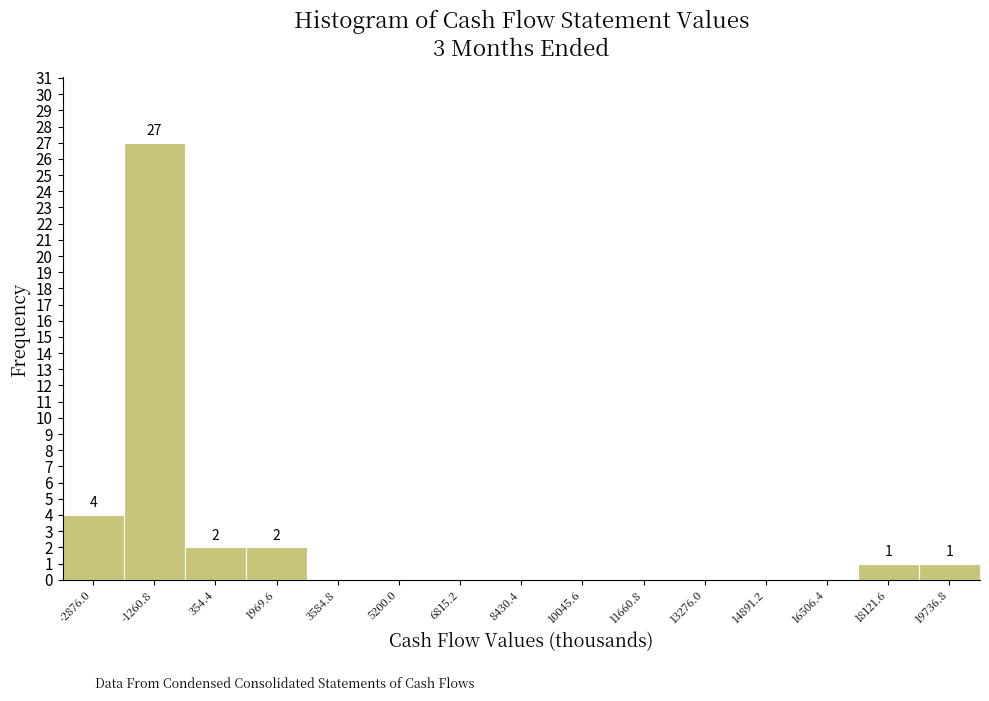

Reading left to right, extract all data points from this chart.

-2876.0=4	-1260.8=27	354.4=2	1969.6=2	3584.8=0	5200.0=0	6815.2=0	8430.4=0	10045.6=0	11660.8=0	13276.0=0	14891.2=0	16506.4=0	18121.6=1	19736.8=1